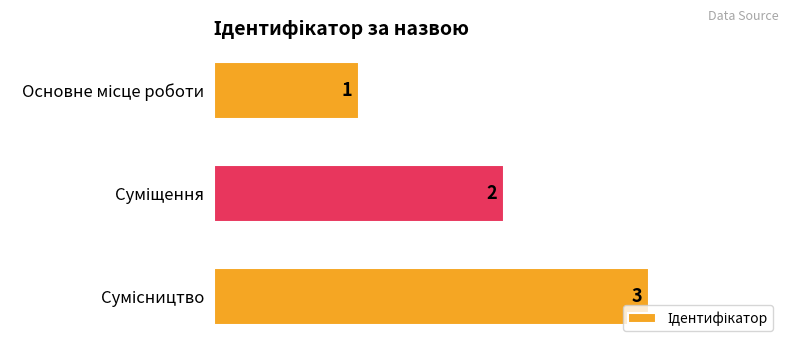

What is the value of the 3rd bar from the top?

3